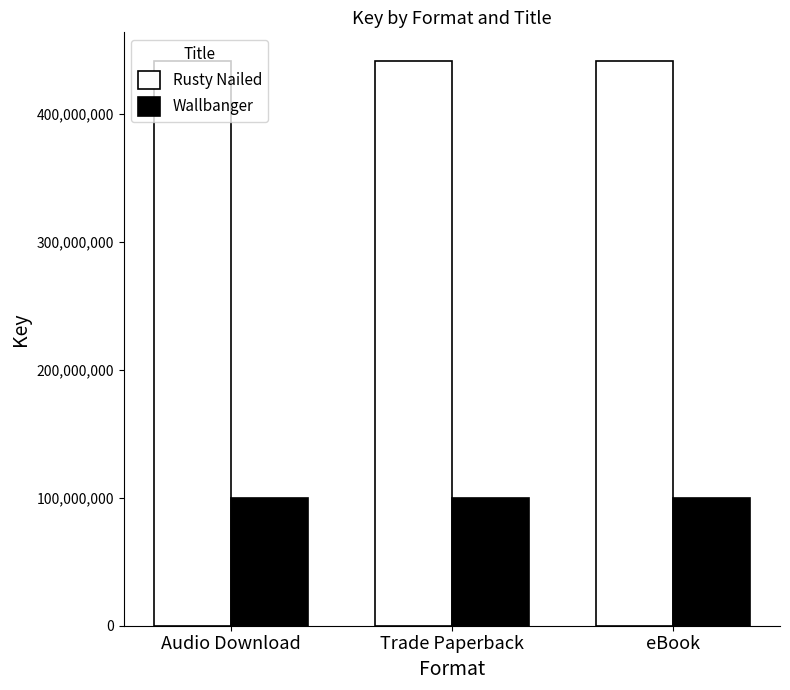

What is the highest value of the Rusty Nailed series?

441865110